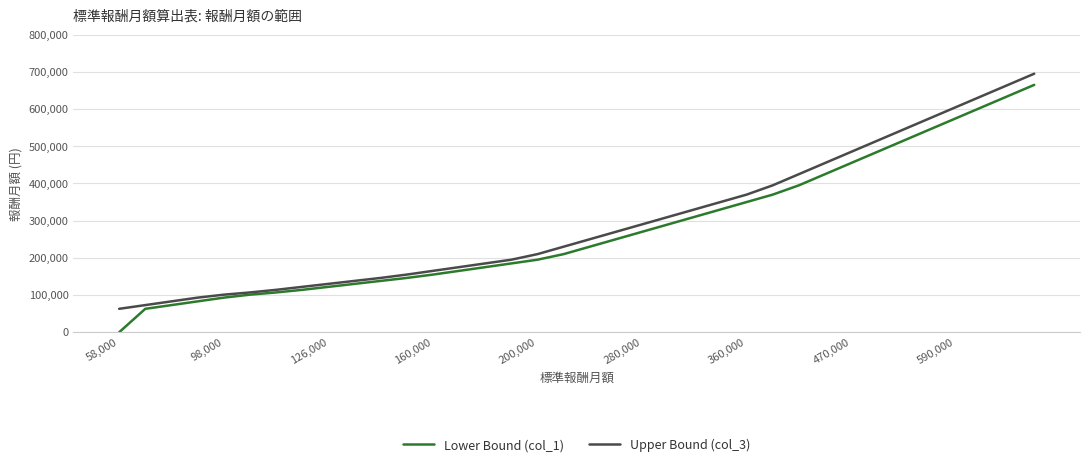

What is the greatest value displayed?

695000